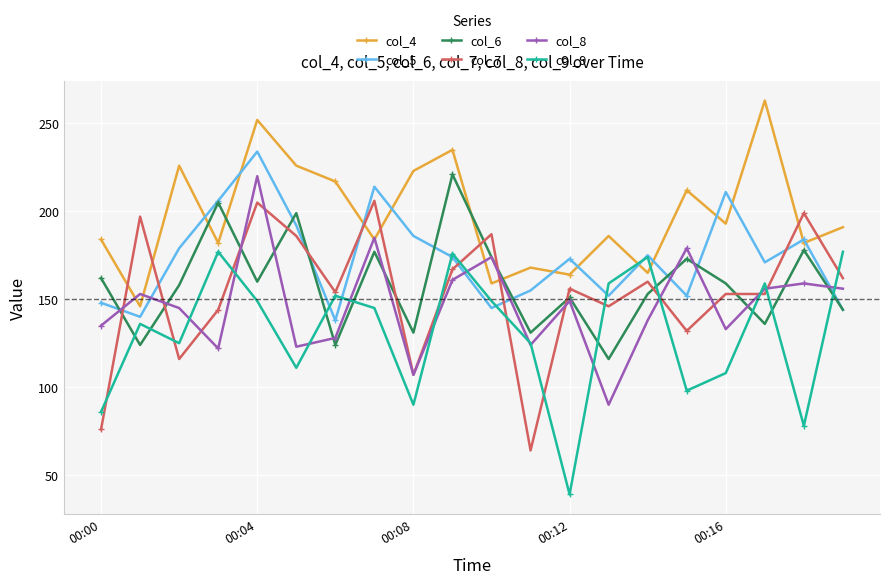

True or false: col_7 has more than 2 points higher than both neighbors.

True